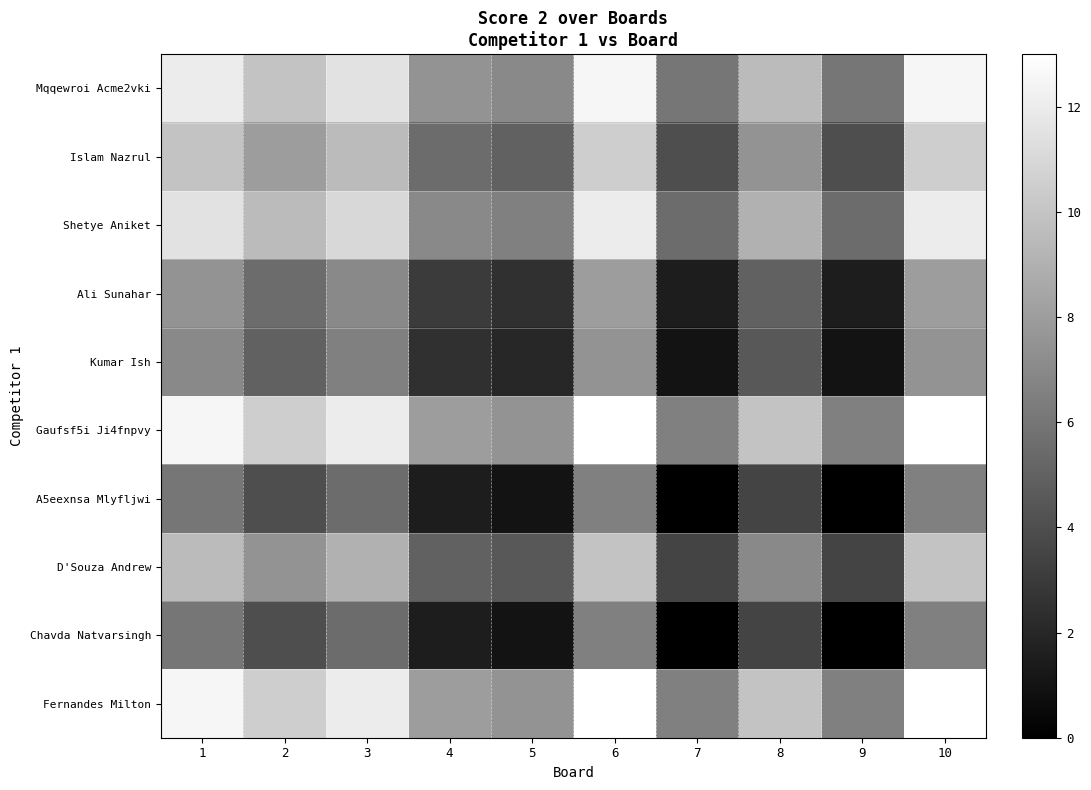

What is the total value across all series at 7?

34.5